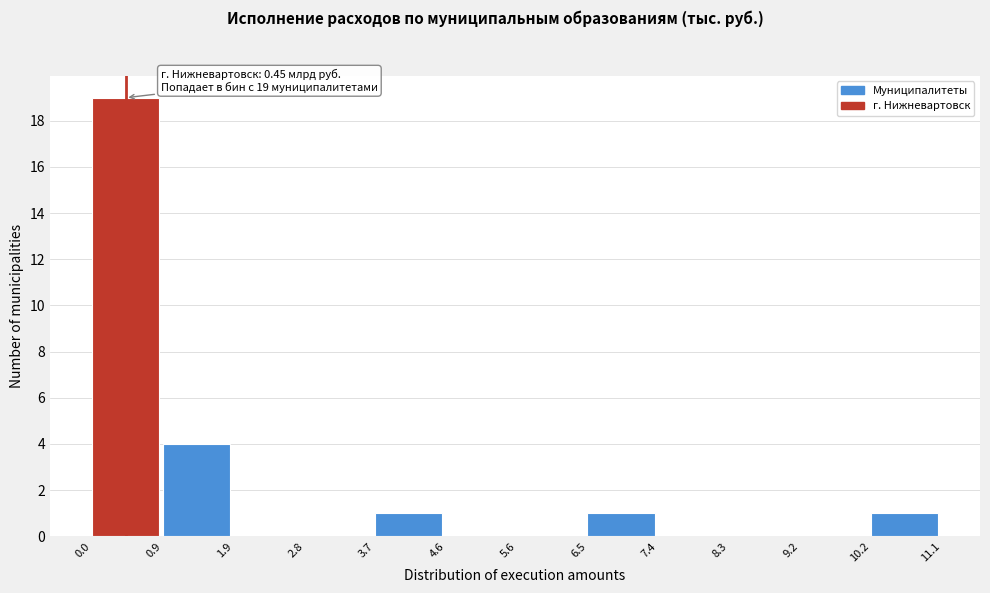

Which range on the x-axis has the tallest bar?

0.0 to 0.9